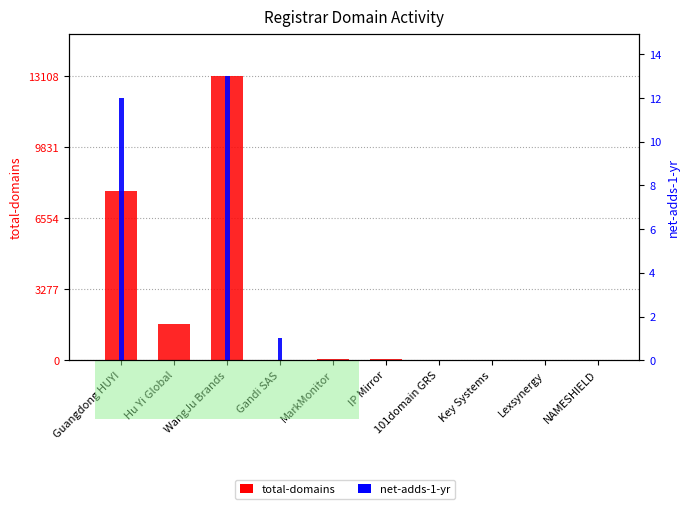

What are all the series names shown in the legend?

total-domains, net-adds-1-yr